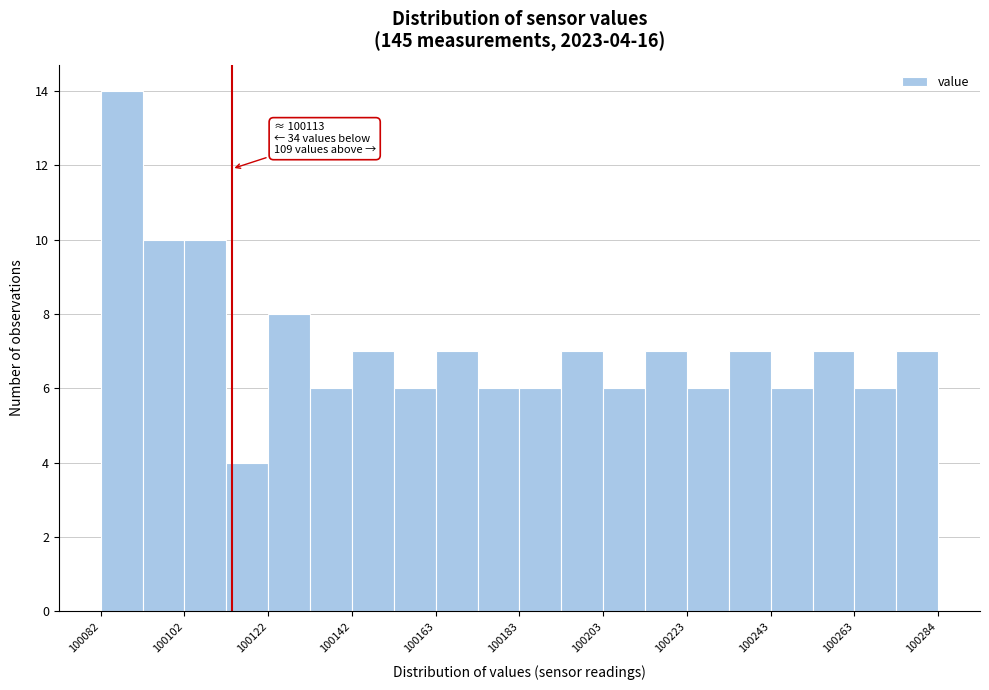

Around what value on the x-axis is the tallest bar? Give the approximate position of its centre, as read against the axis.

100085